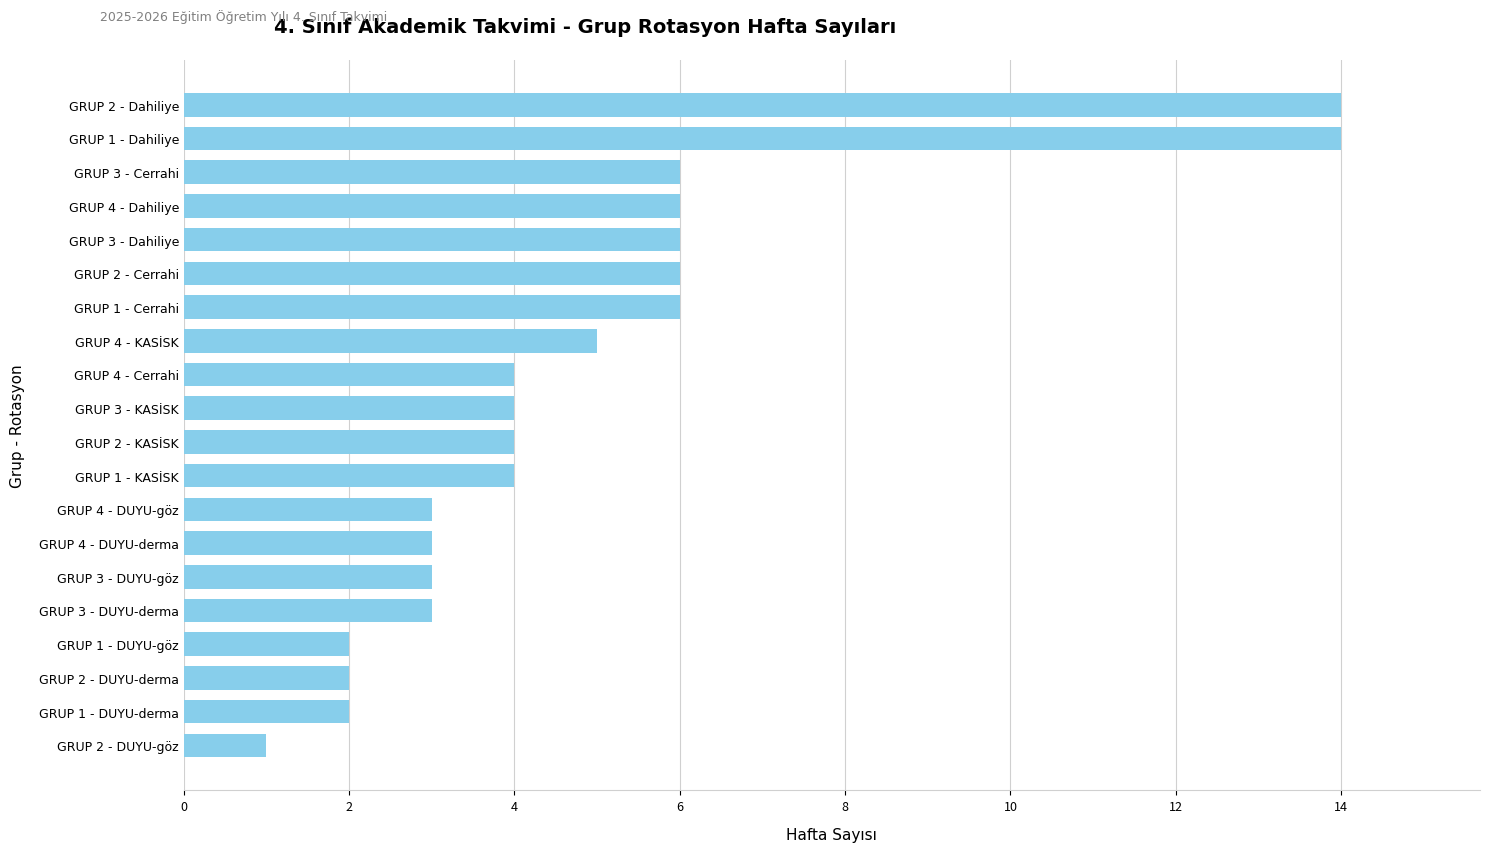

What is the difference between the maximum and minimum values?

13